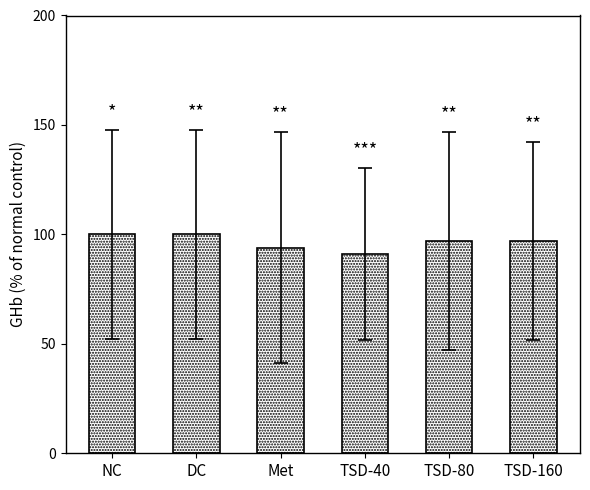

What is the value of the 6th bar from the left?

97.0